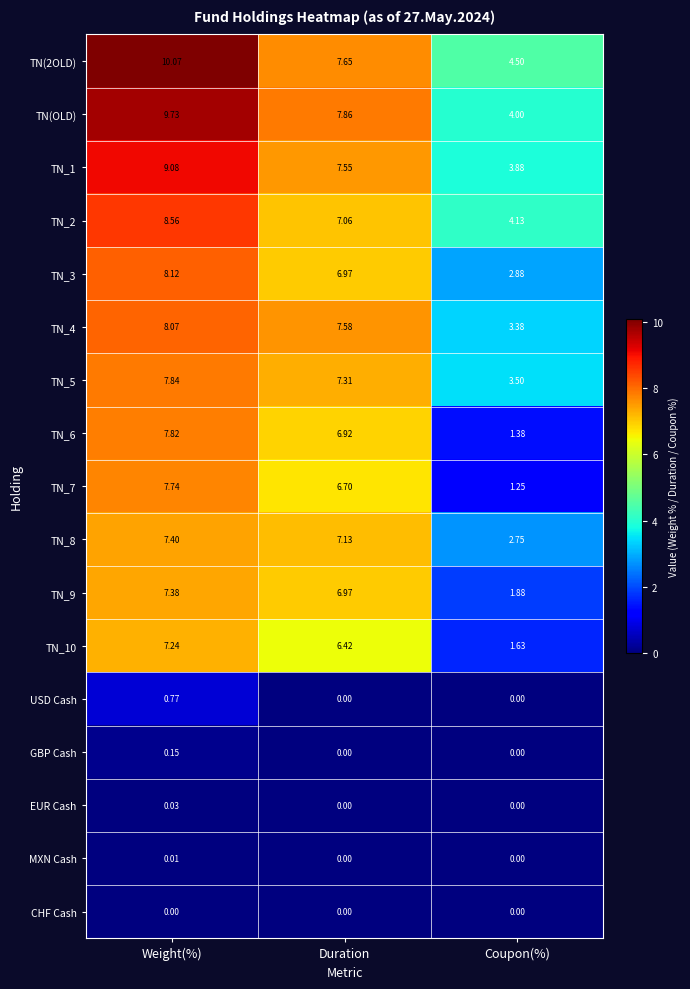

At which label does TN_7 first exceed 6?

Weight(%)